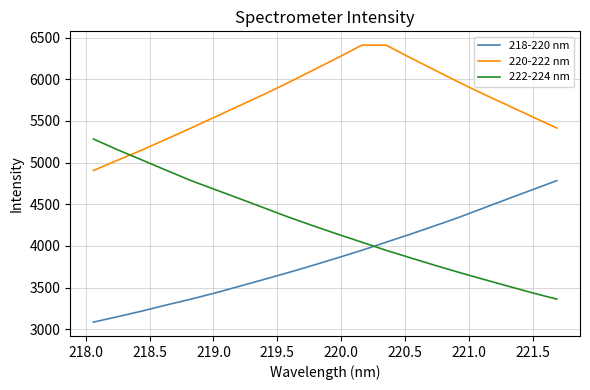

Rank the series by their maximum value, from highest to lowest.

220-222 nm, 222-224 nm, 218-220 nm